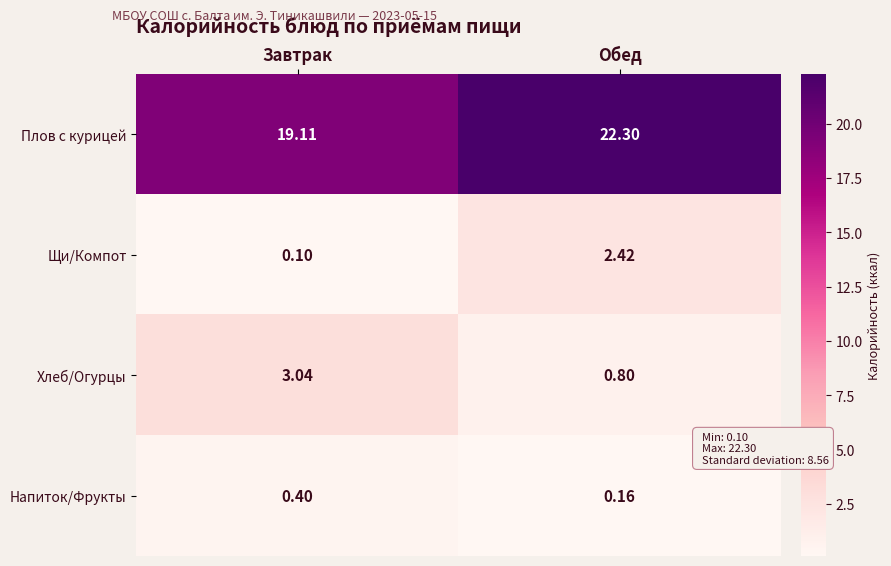

Where does the Хлеб/Огурцы series first go above 3?

Завтрак